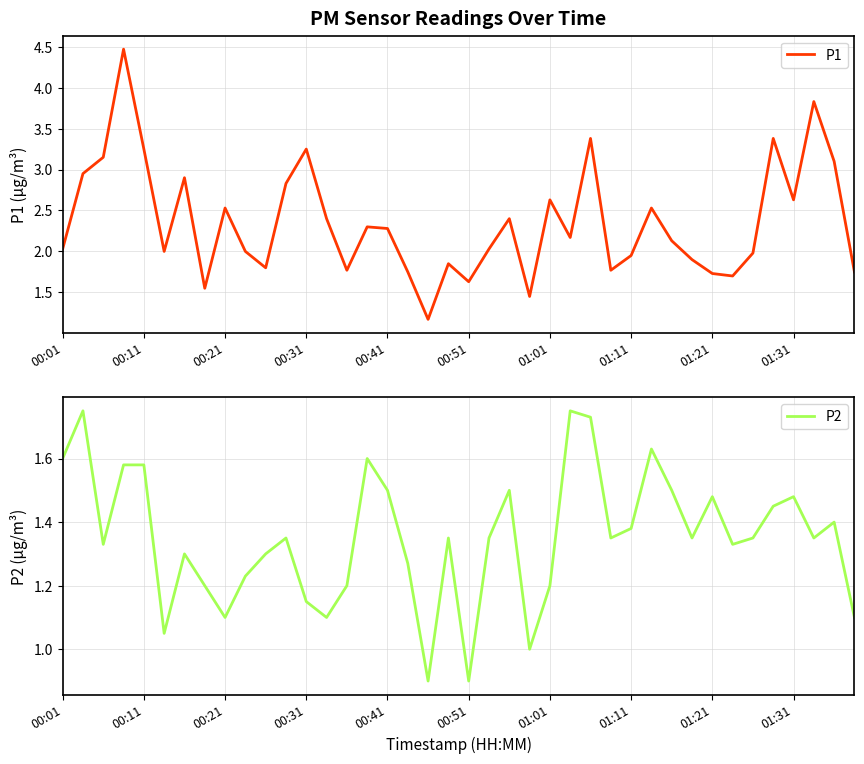

How many distinct data groups are displayed?

2